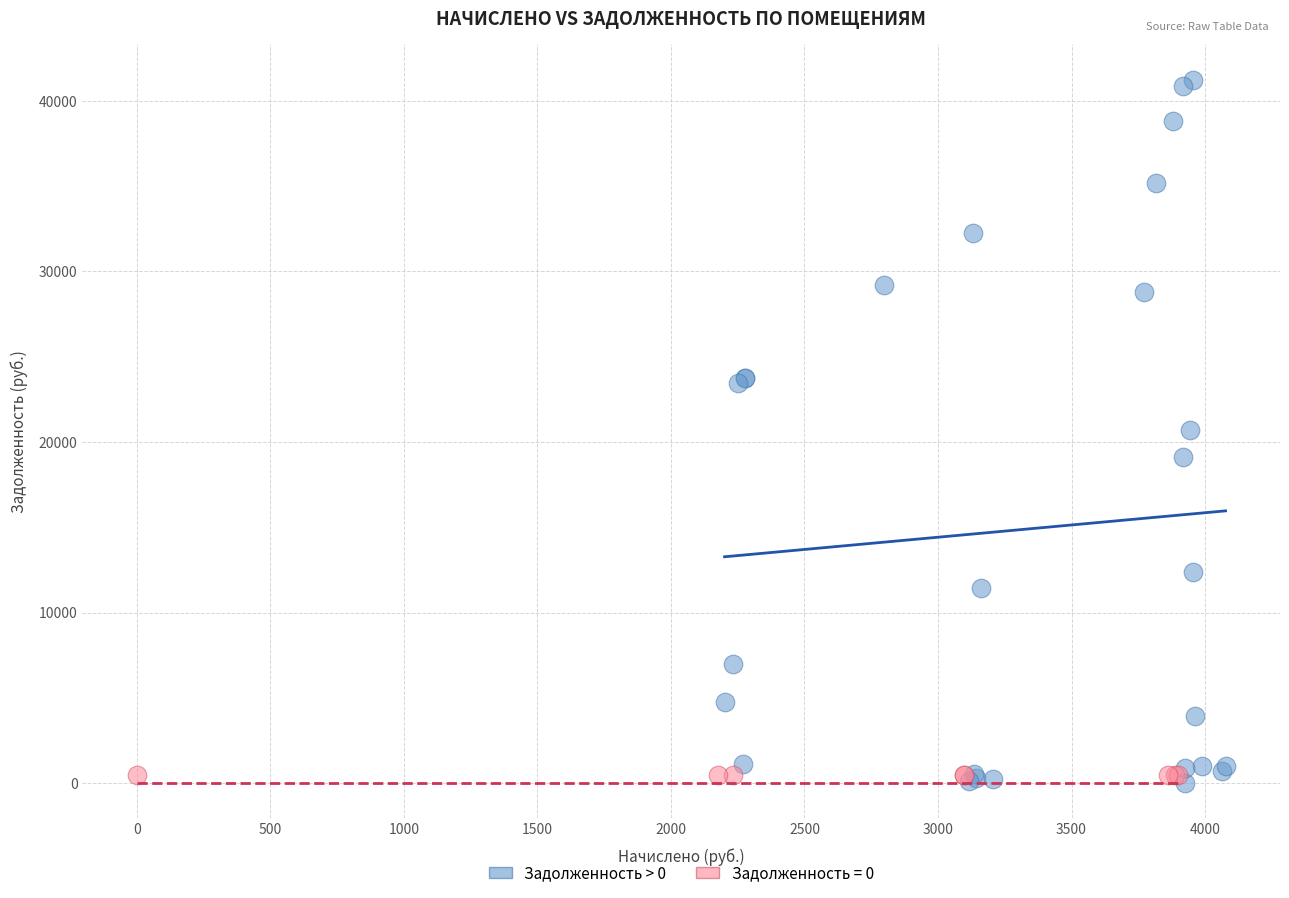

Which series reaches the maximum Y coordinate?

Задолженность > 0